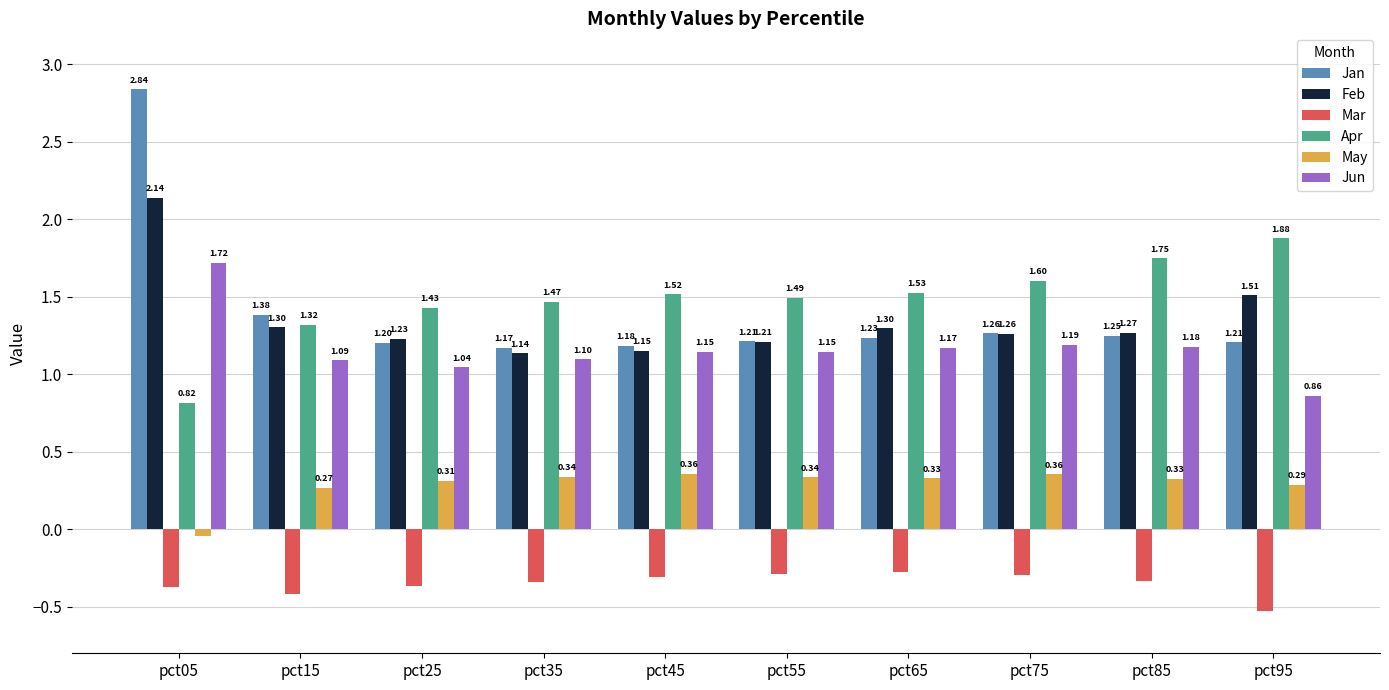

List the series in order of their peak value, lowest first.

Mar, May, Jun, Apr, Feb, Jan